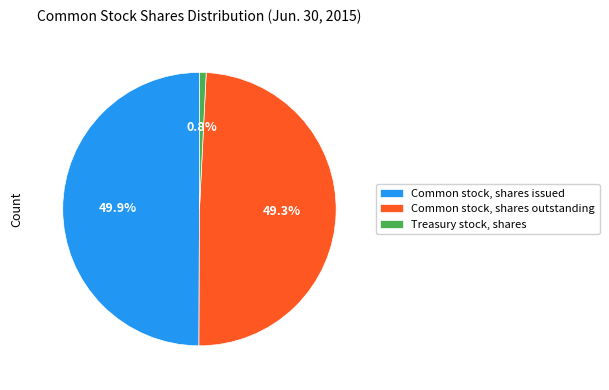

To the nearest percent, what percentage of the pie is Common stock, shares issued?

50%